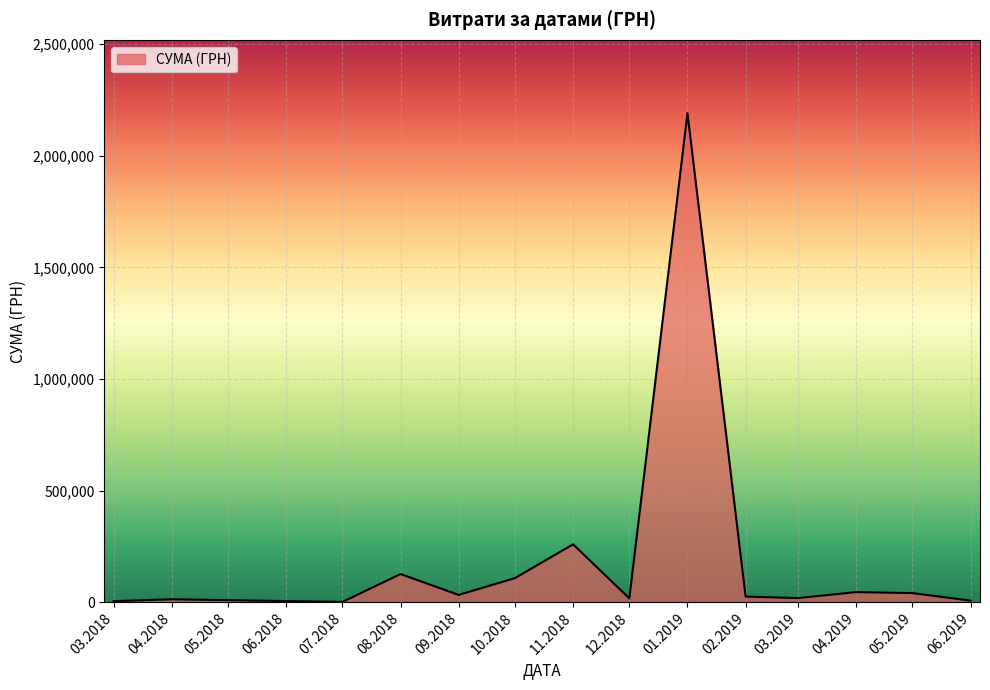

What is the difference between the maximum and minimum values?

2189764.8